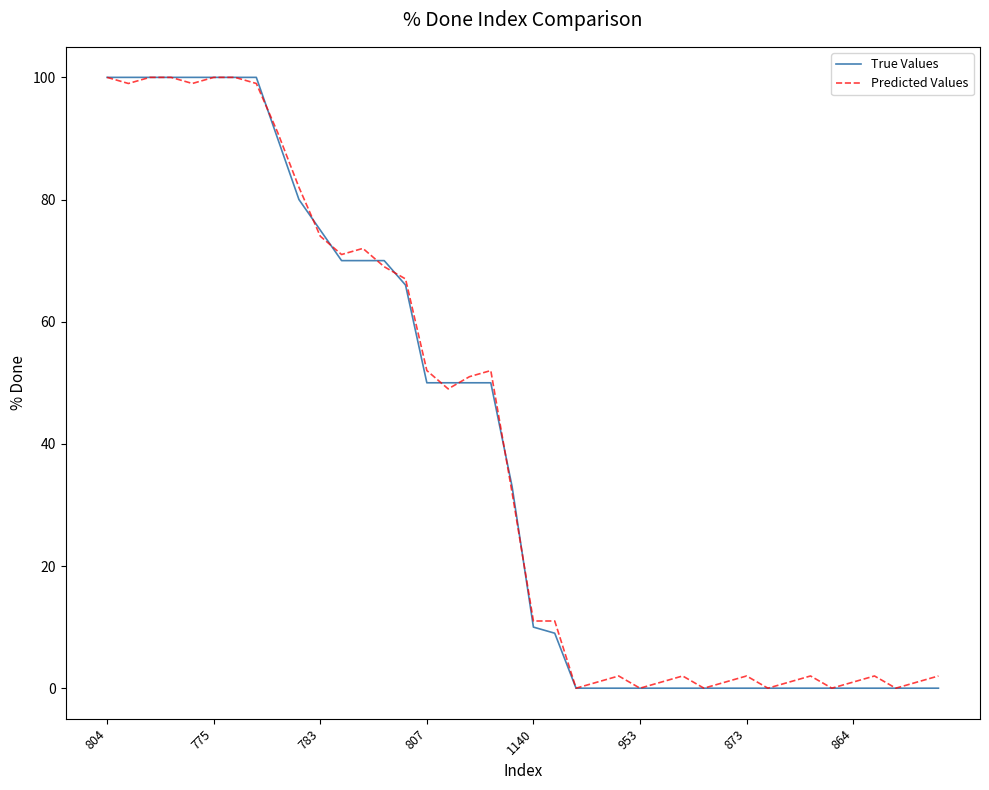

What is the maximum value for Predicted Values?

100